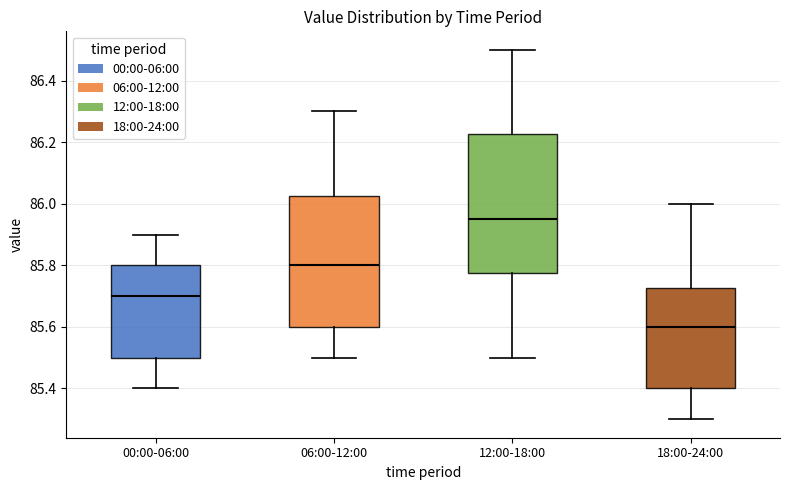

Comparing the boxes themselves (not the whiskers), which one is the tallest?

12:00-18:00